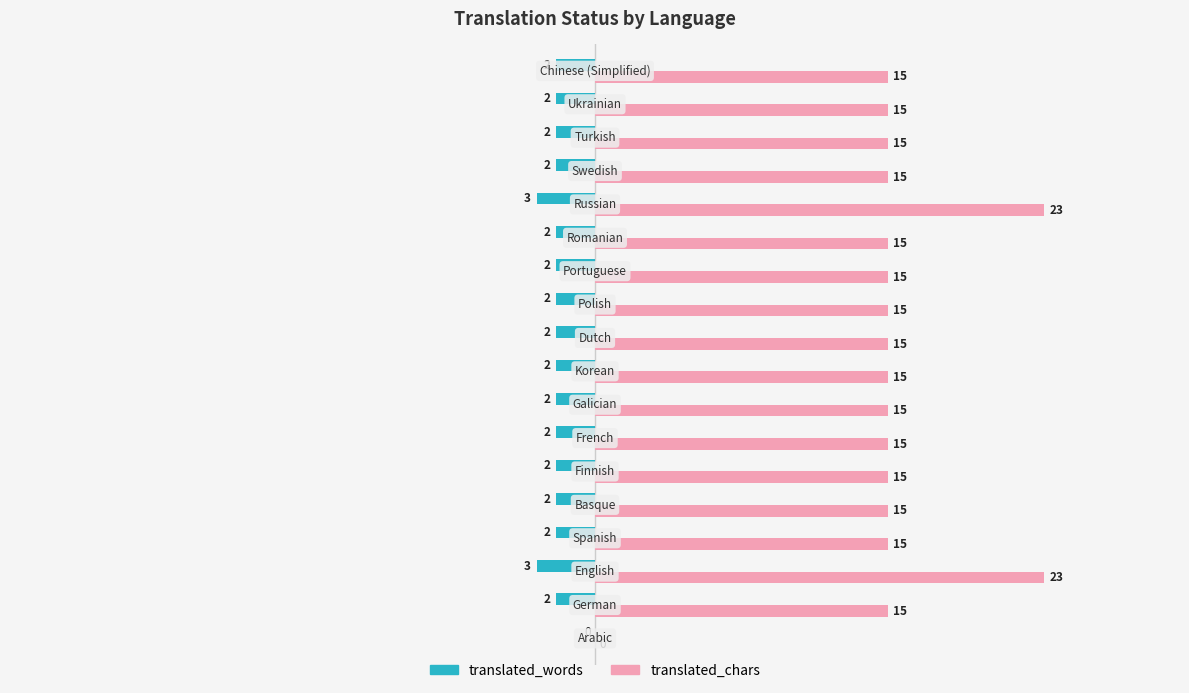

What is the sum of all translated_chars values?

271